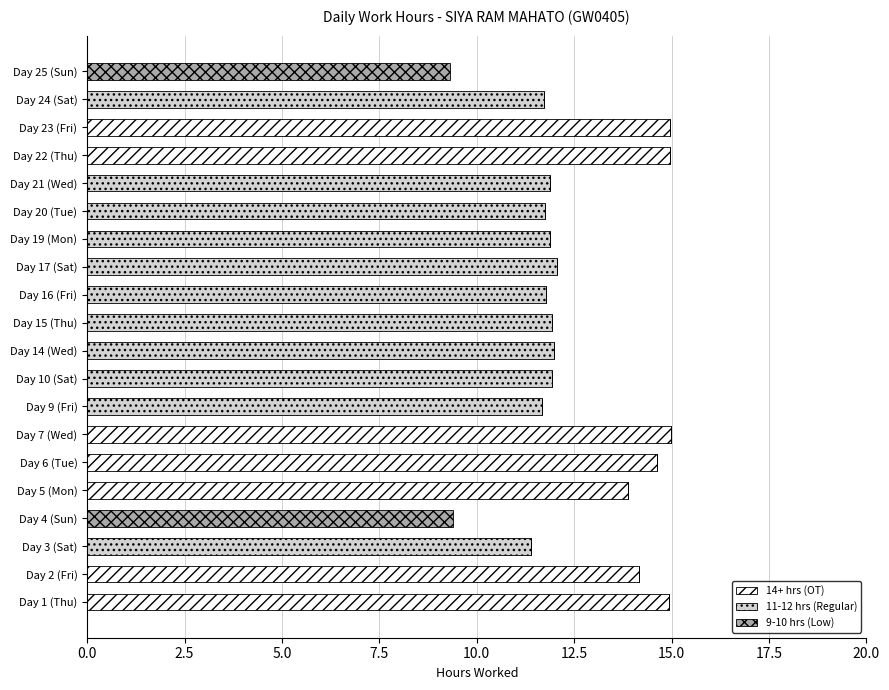

What is the maximum value for 14+ hrs (OT)?

15.0